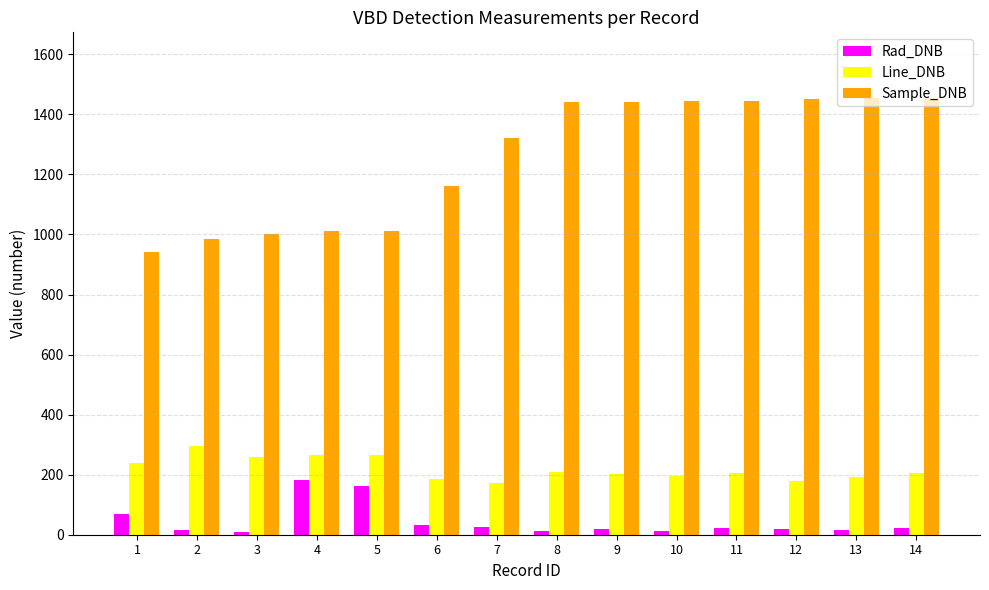

True or false: Line_DNB has a value of 266.0 at 5.

True